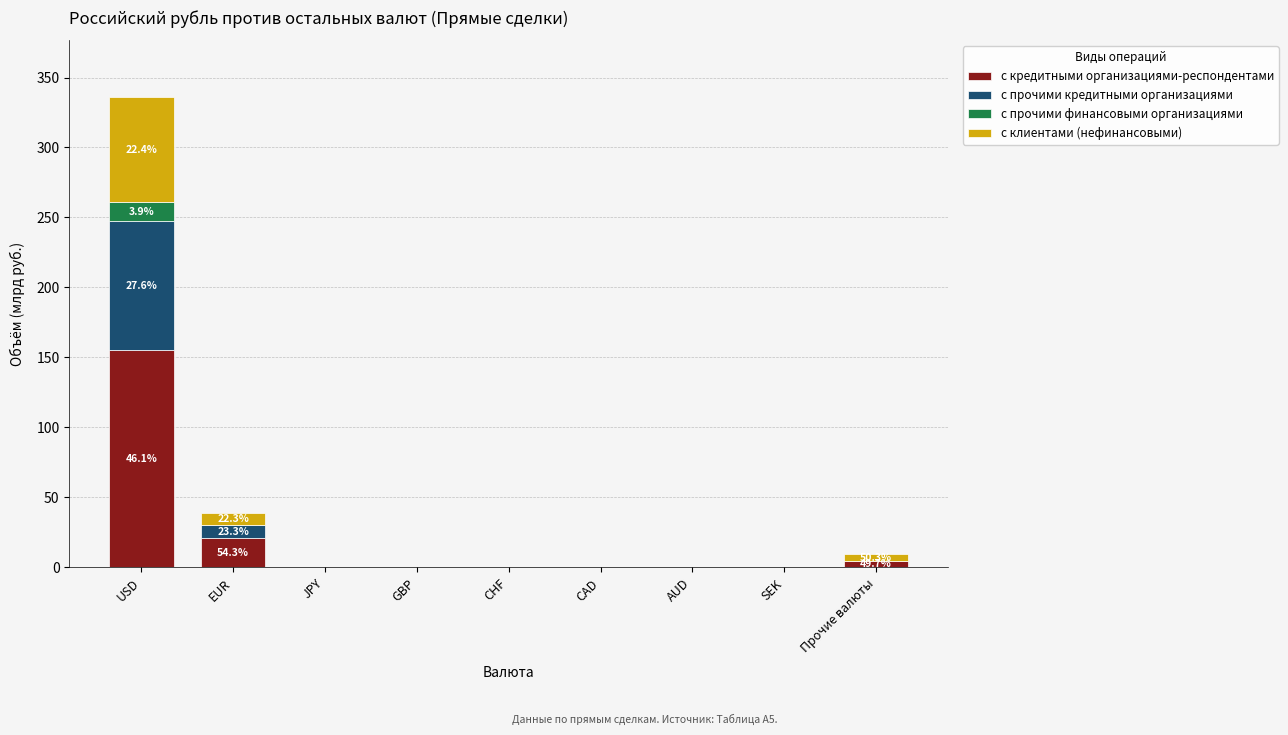

Which category has the highest value in the с кредитными организациями-респондентами series?

USD